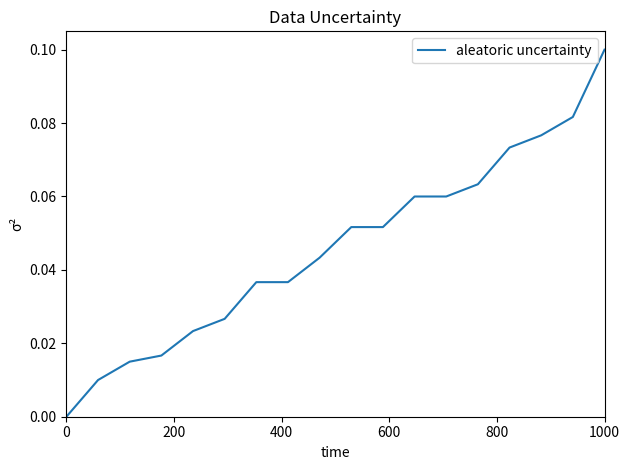

Does the chart have visible grid lines?

No